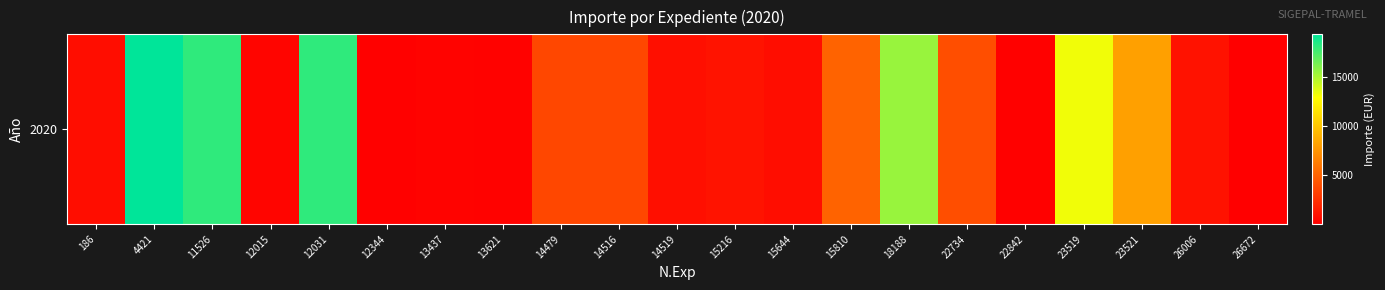

Reading left to right, list all the values displayed in this chart.

720.7	19360.0	18150.0	302.5	18150.0	113.3	238.2	153.4	3630.0	3690.0	847.0	1040.6	744.1	5078.6	15488.0	3999.1	131.3	13251.3	8125.1	979.7	33.0